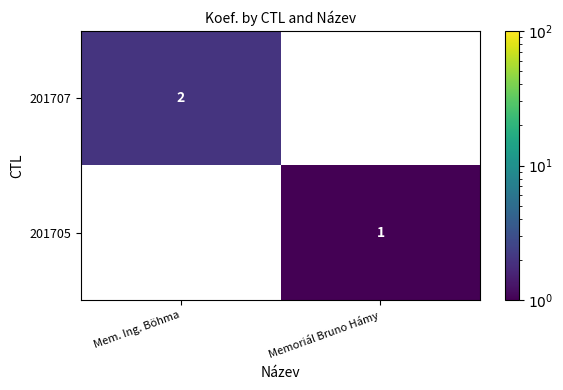

How many distinct data groups are displayed?

2